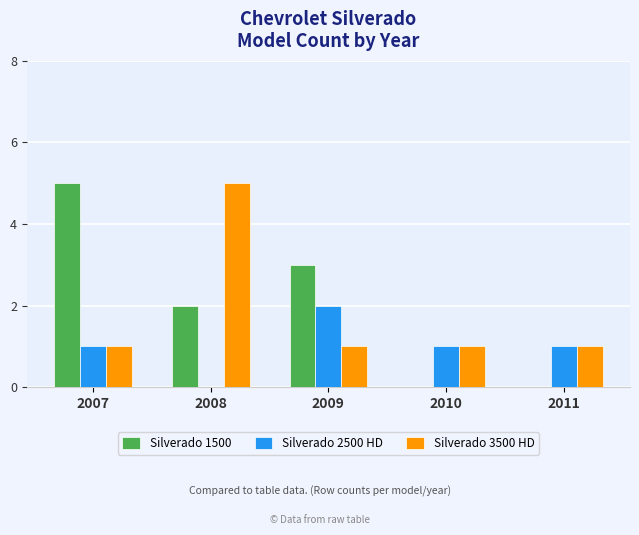

What is the total value across all series at 2007?

7